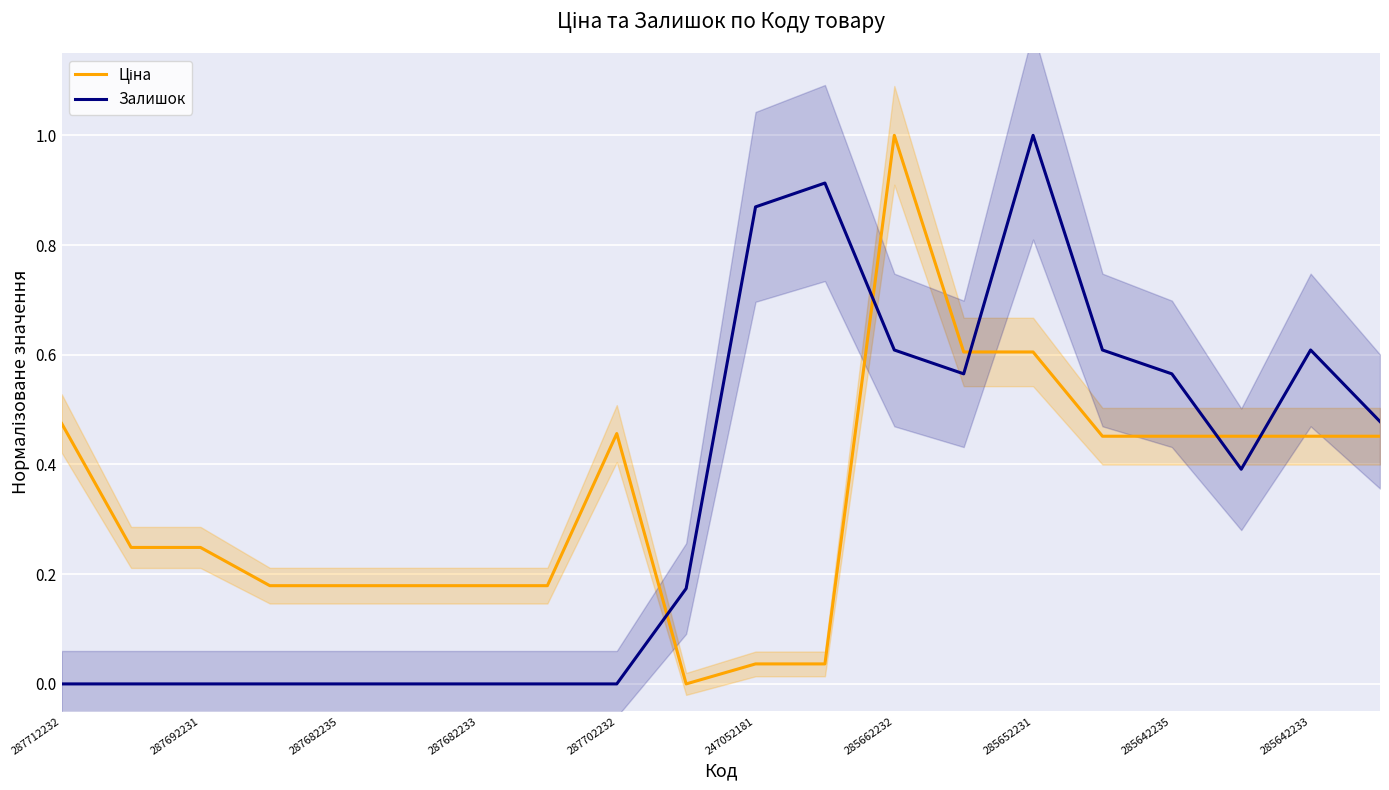

The value of Залишок at 285642233 is 0.6. True or false?

True